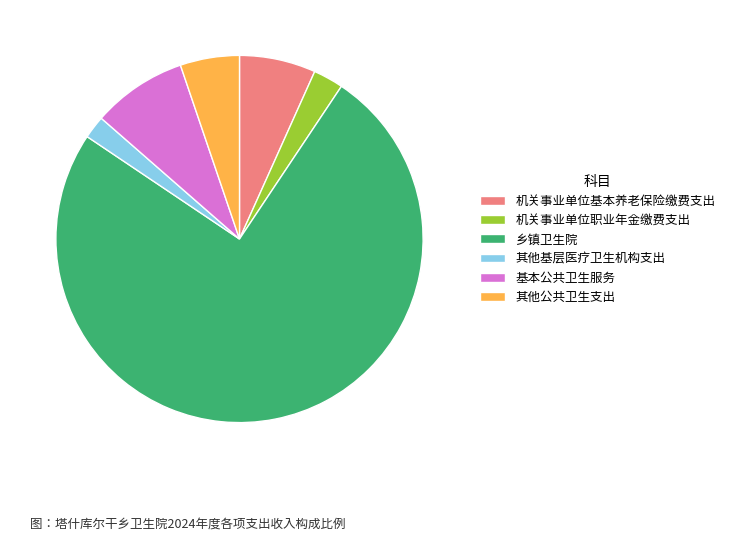

Approximately how many times larger is the value at 机关事业单位职业年金缴费支出 compared to 机关事业单位基本养老保险缴费支出?

0.4